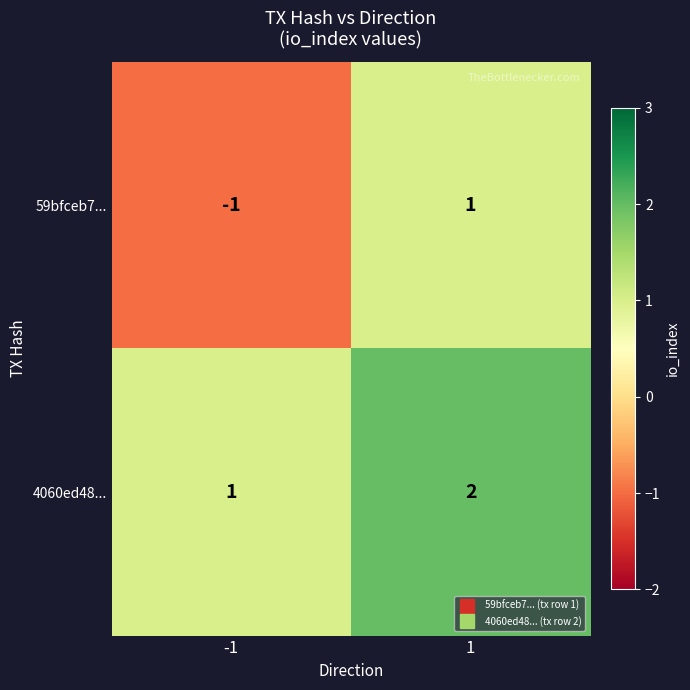

The value of 4060ed48... at -1 is 0. True or false?

False